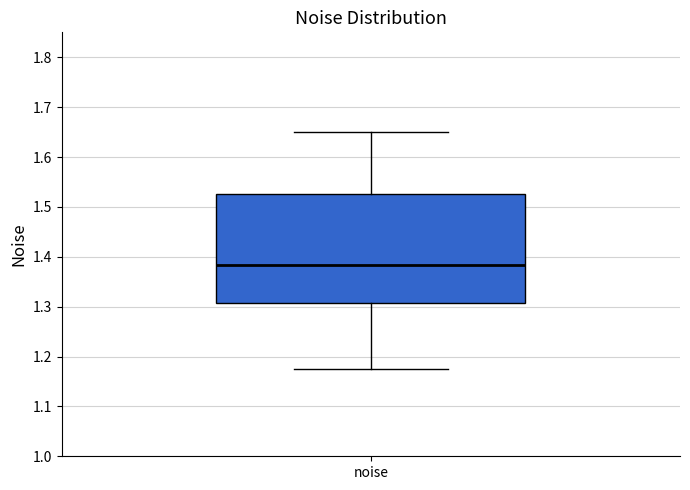

Transcribe this box plot: give where the median line is, the range the box spans, and where the two whiskers end, as read against the y-axis. The values are not printed on the chart, so give them approximately, as read against the axis.

median 1.38, box 1.31 to 1.53, whiskers 1.18 to 1.65